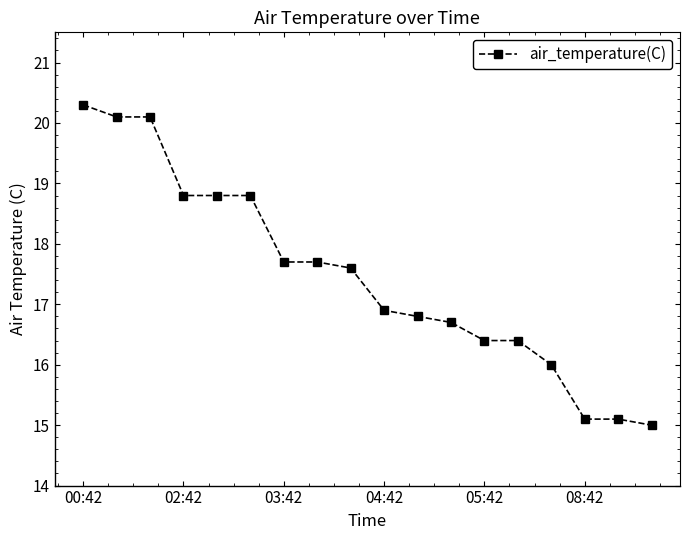

What is the value of the 17th point from the left?

15.1